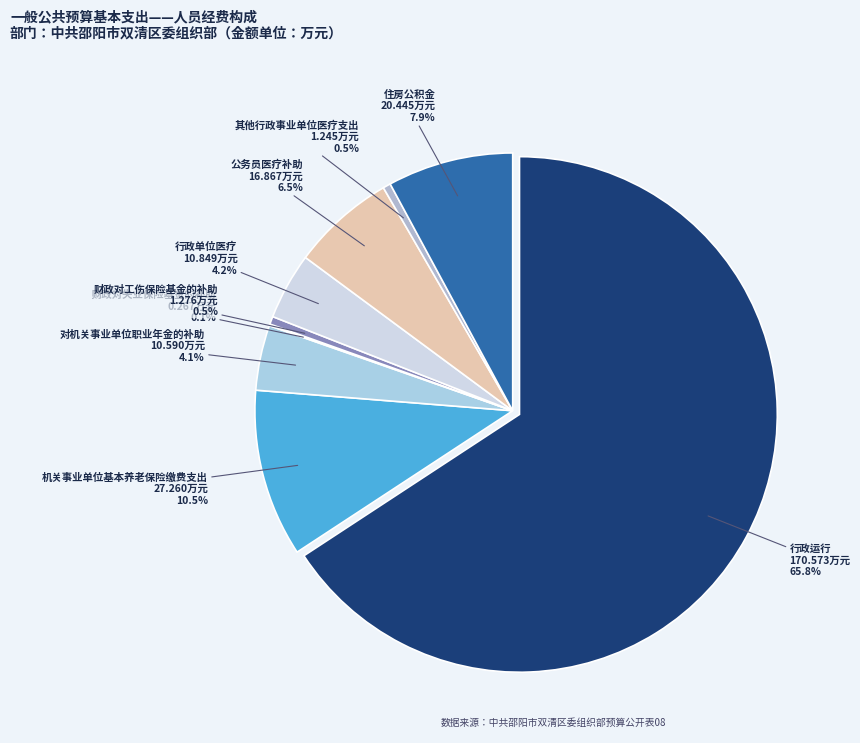

True or false: 对机关事业单位职业年金的补助 accounts for 4% of the total.

True